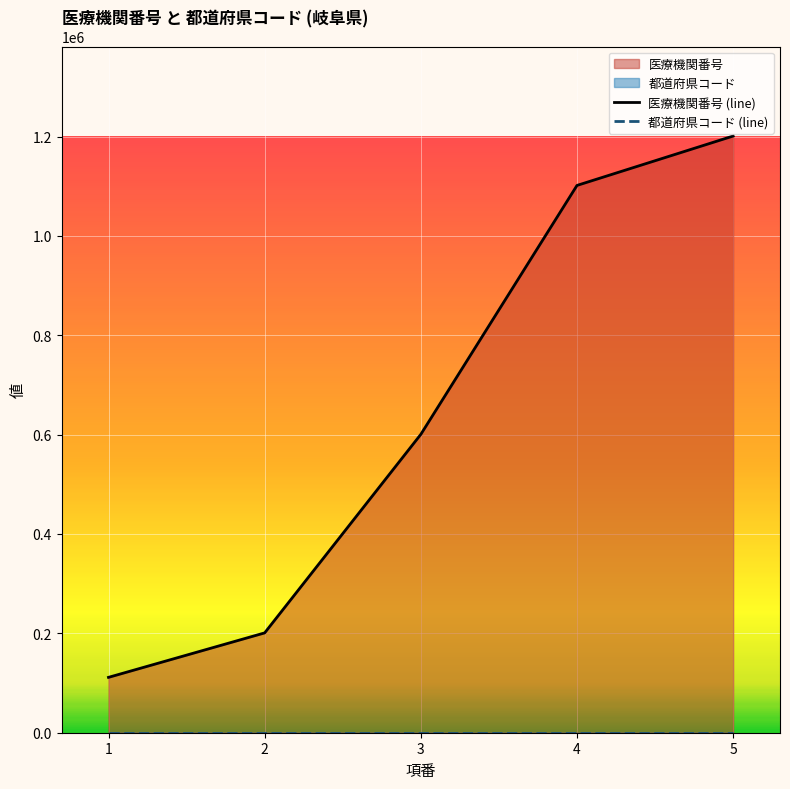

True or false: 都道府県コード (line) has more than 0 interior local peaks.

False